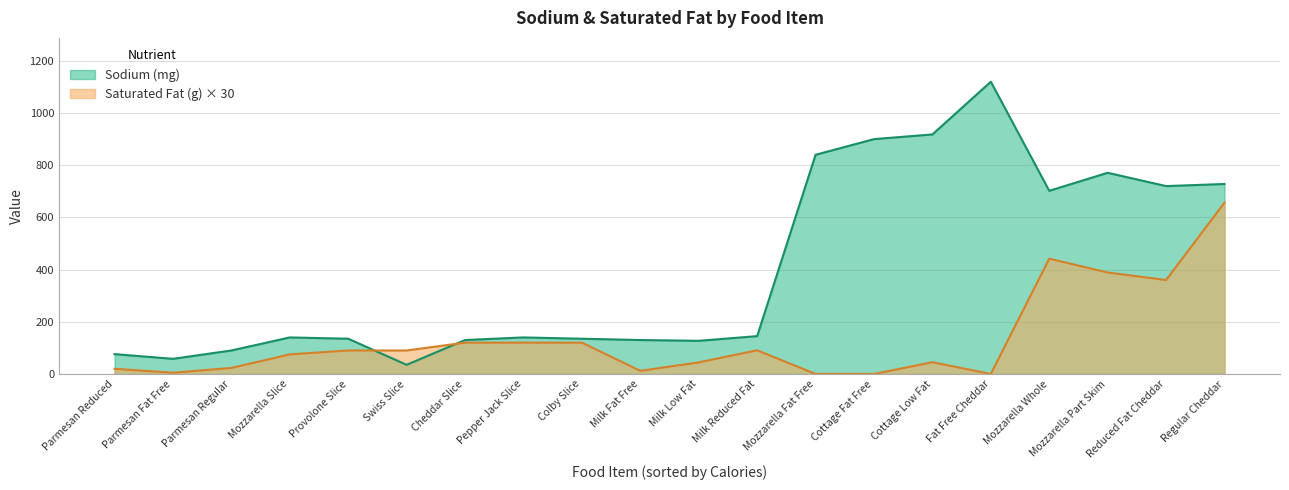

The value of Sodium (mg) at Regular Cheddar is 239.0. True or false?

False